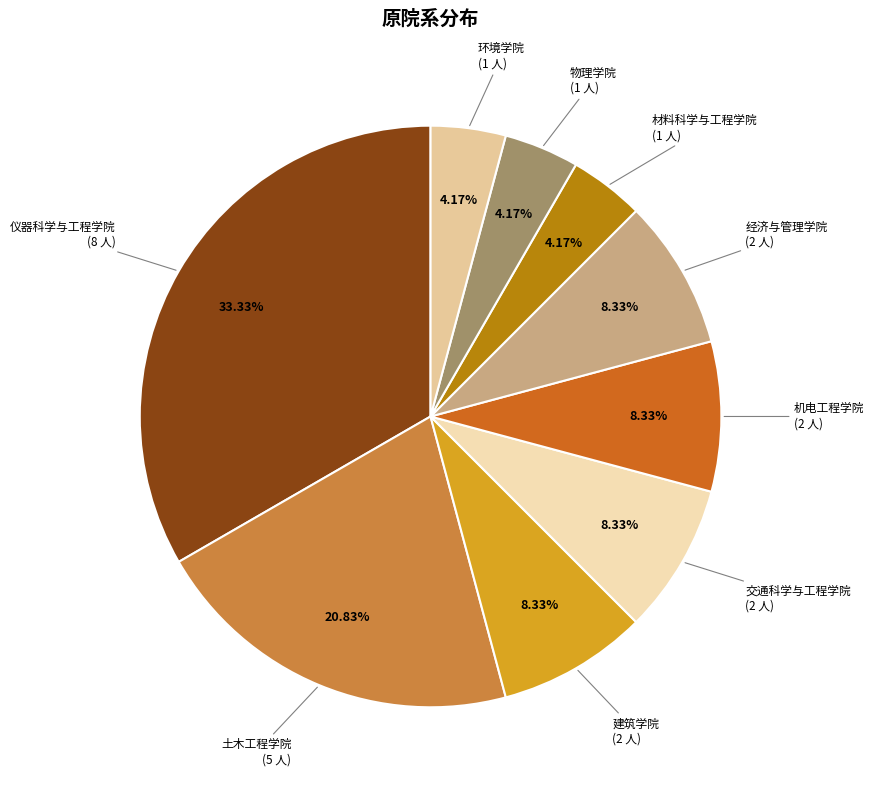

Count the number of slices in the pie.

9